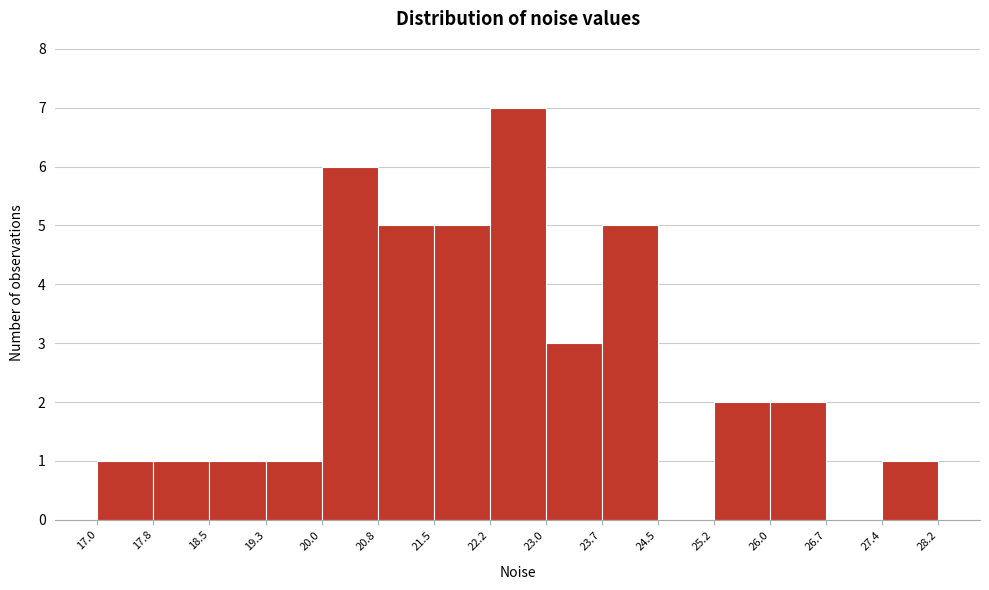

Over which range of the x-axis is the bar tallest?

22.2 to 23.0